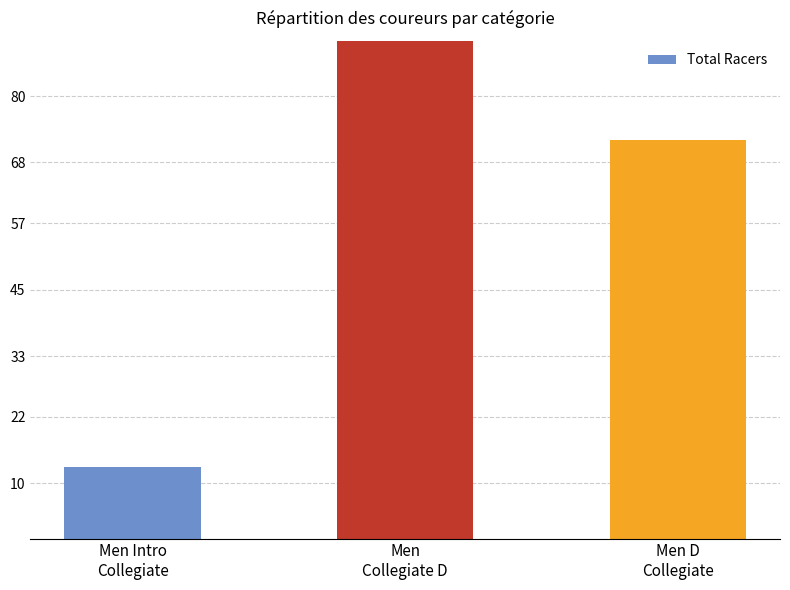

How many bars are there in total?

3